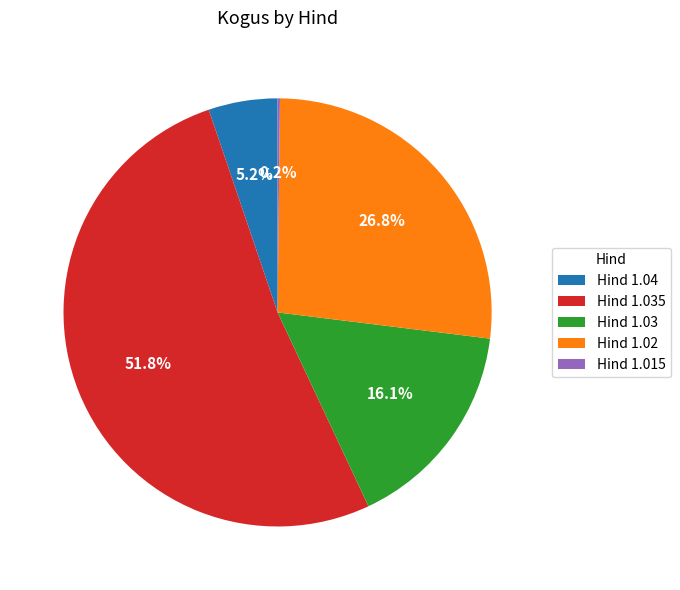

Is the sum of Hind 1.04 and Hind 1.03 greater than half?

No